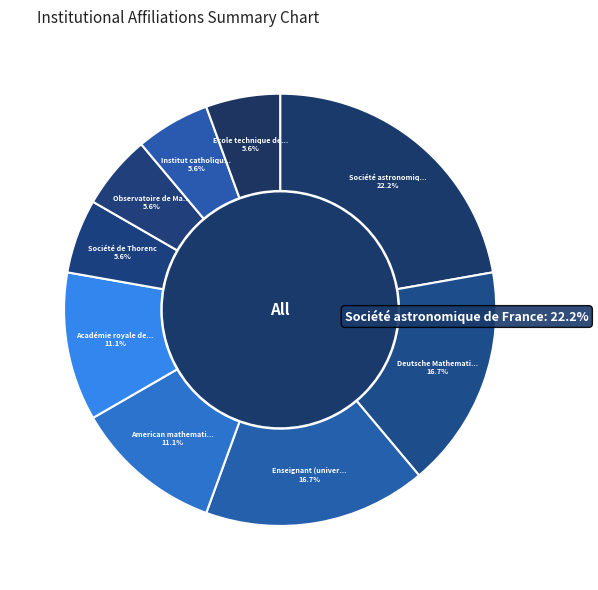

To the nearest percent, what portion does Enseignant (université) represent?

17%